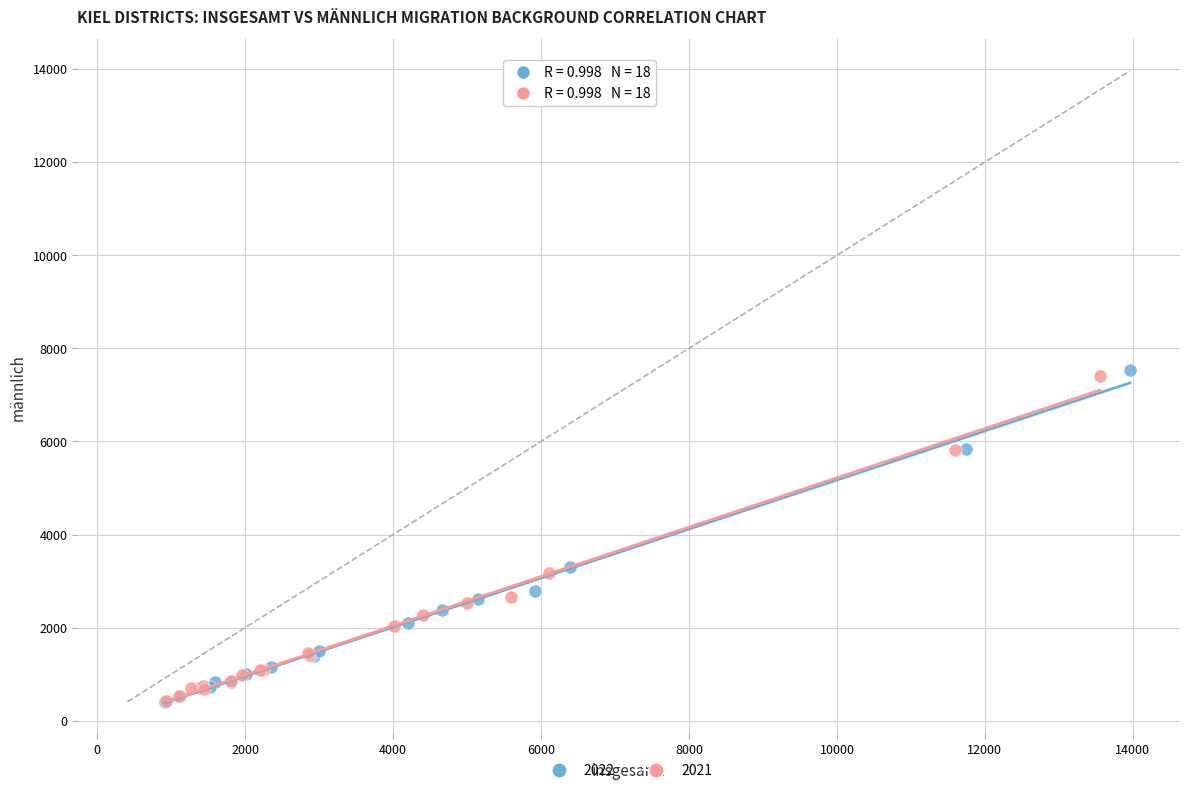

Which series reaches the maximum Y coordinate?

2022